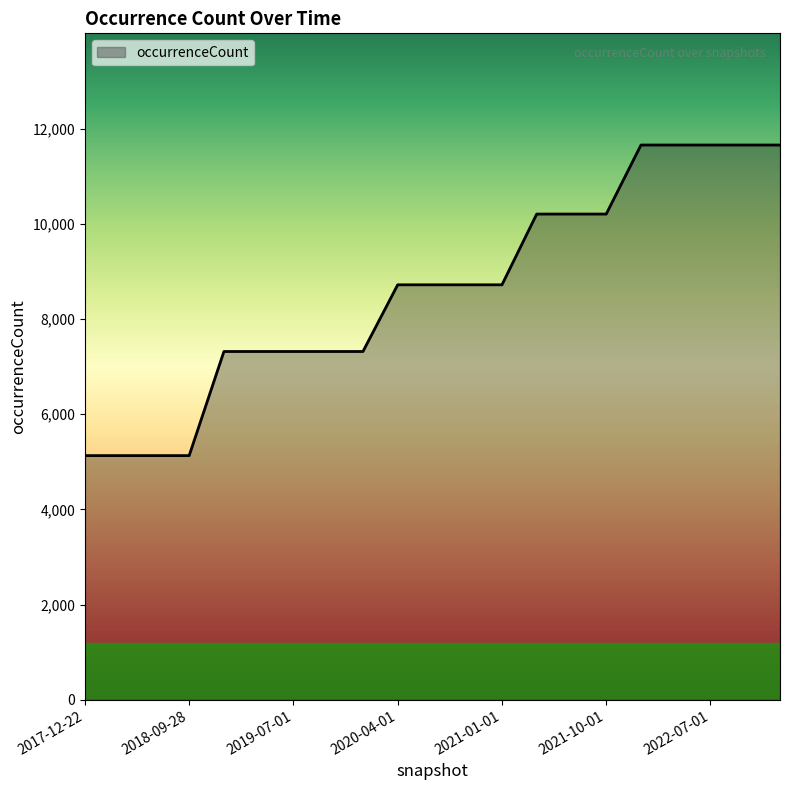

What is the greatest value displayed?

11654